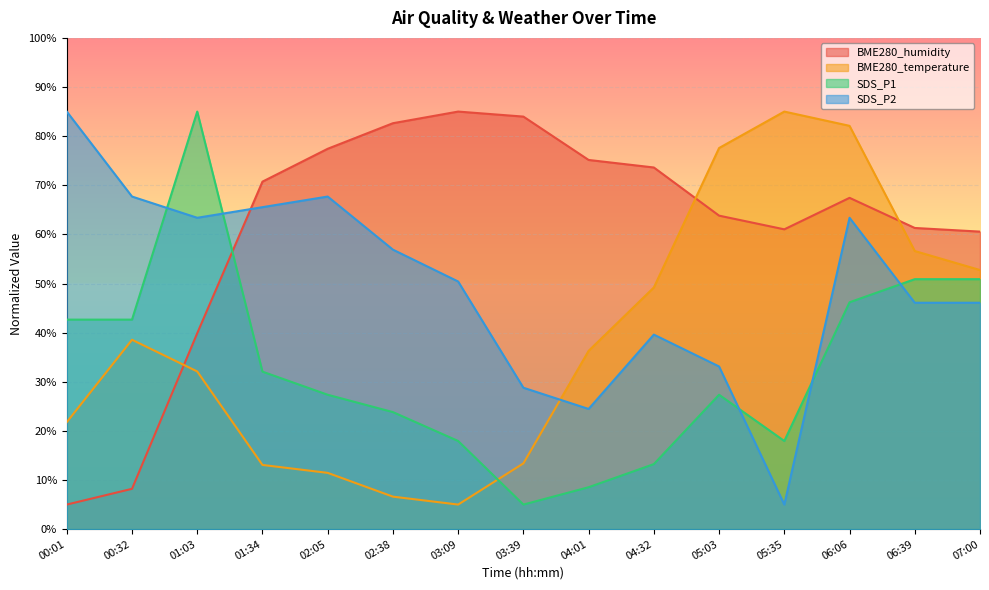

Between which two adjacent categories do BME280_humidity and SDS_P1 first intersect?

01:03 and 01:34